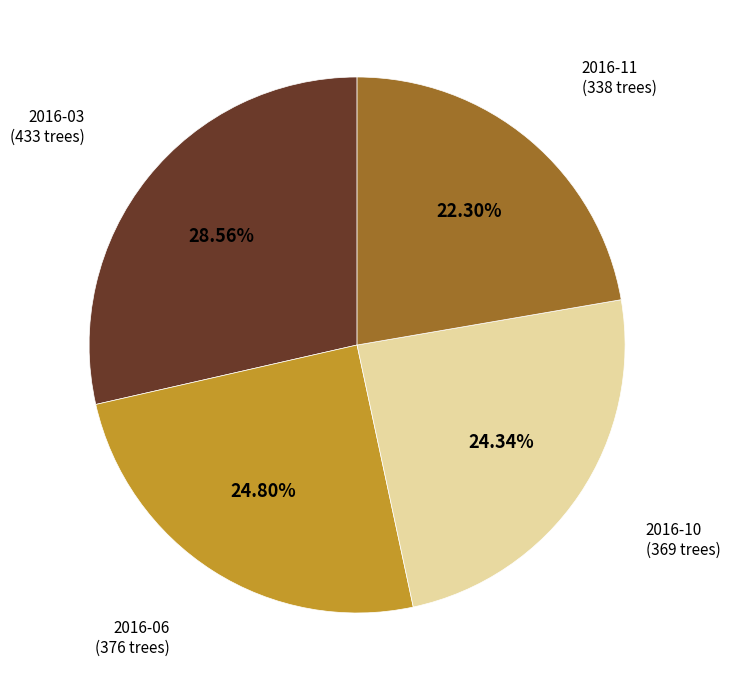

To the nearest percent, what is the average slice percentage?

25%